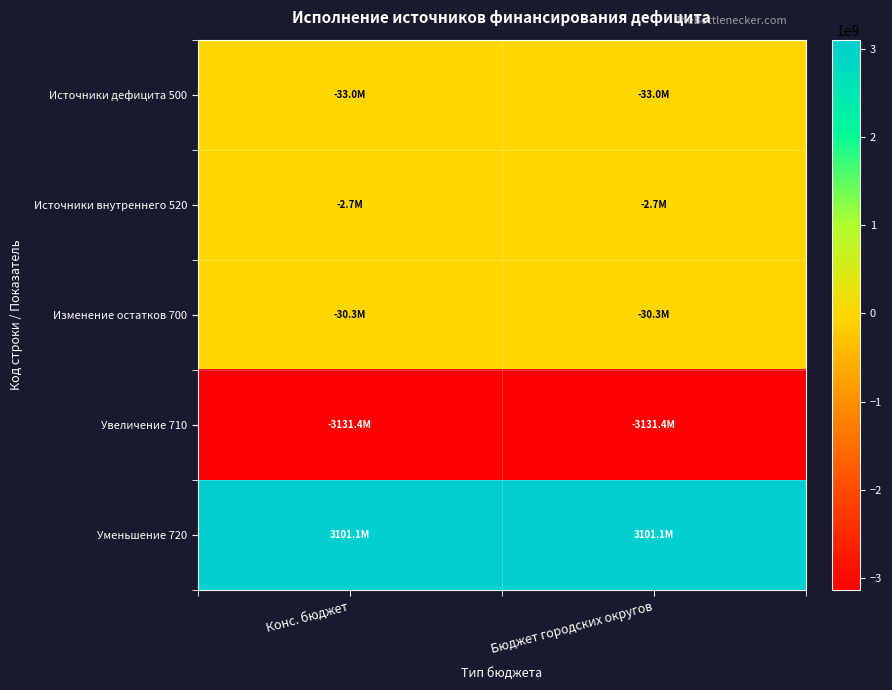

Reading left to right, transcribe all the data shown in this chart.

Источники дефицита 500: Конс. бюджет=-33022793.3	Бюджет городских округов=-33022793.3
Источники внутреннего 520: Конс. бюджет=-2722000.0	Бюджет городских округов=-2722000.0
Изменение остатков 700: Конс. бюджет=-30300793.3	Бюджет городских округов=-30300793.3
Увеличение 710: Конс. бюджет=-3131445999.2	Бюджет городских округов=-3131445999.2
Уменьшение 720: Конс. бюджет=3101145205.9	Бюджет городских округов=3101145205.9